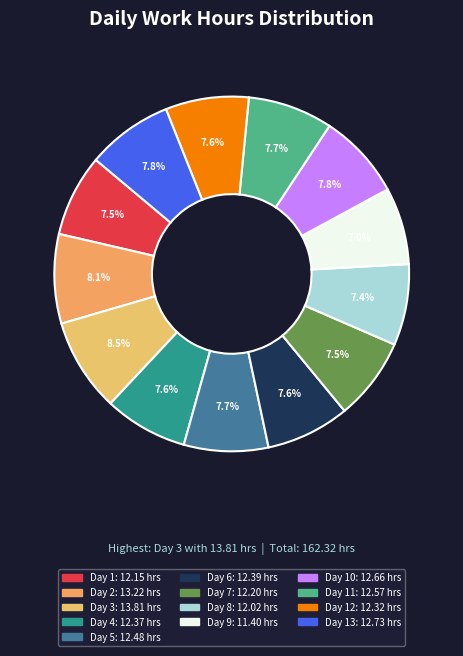

How many segments does this pie chart have?

13